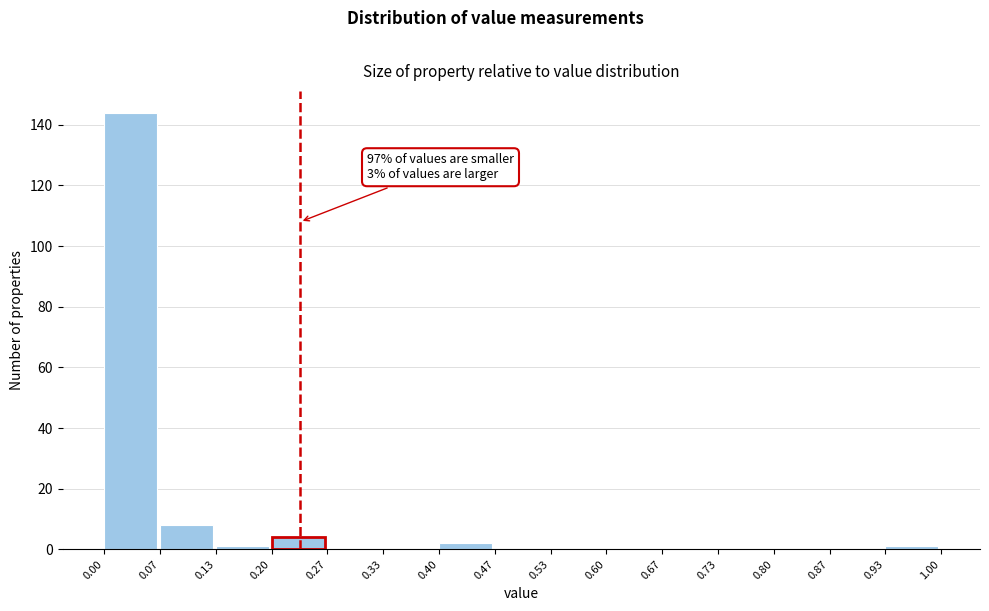

Which range on the x-axis has the tallest bar?

0.00 to 0.07